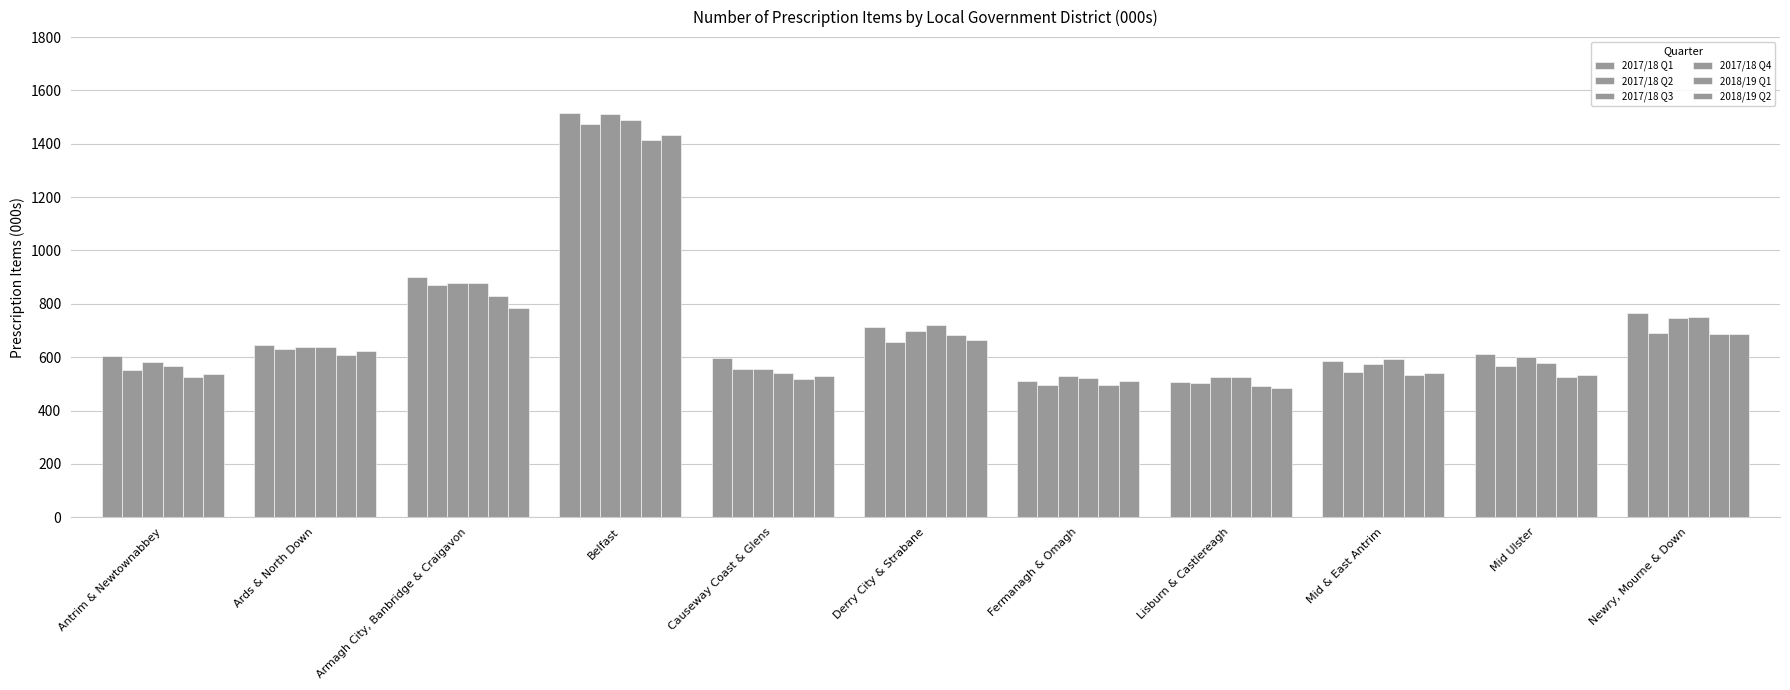

Does the chart contain stacked bars?

No